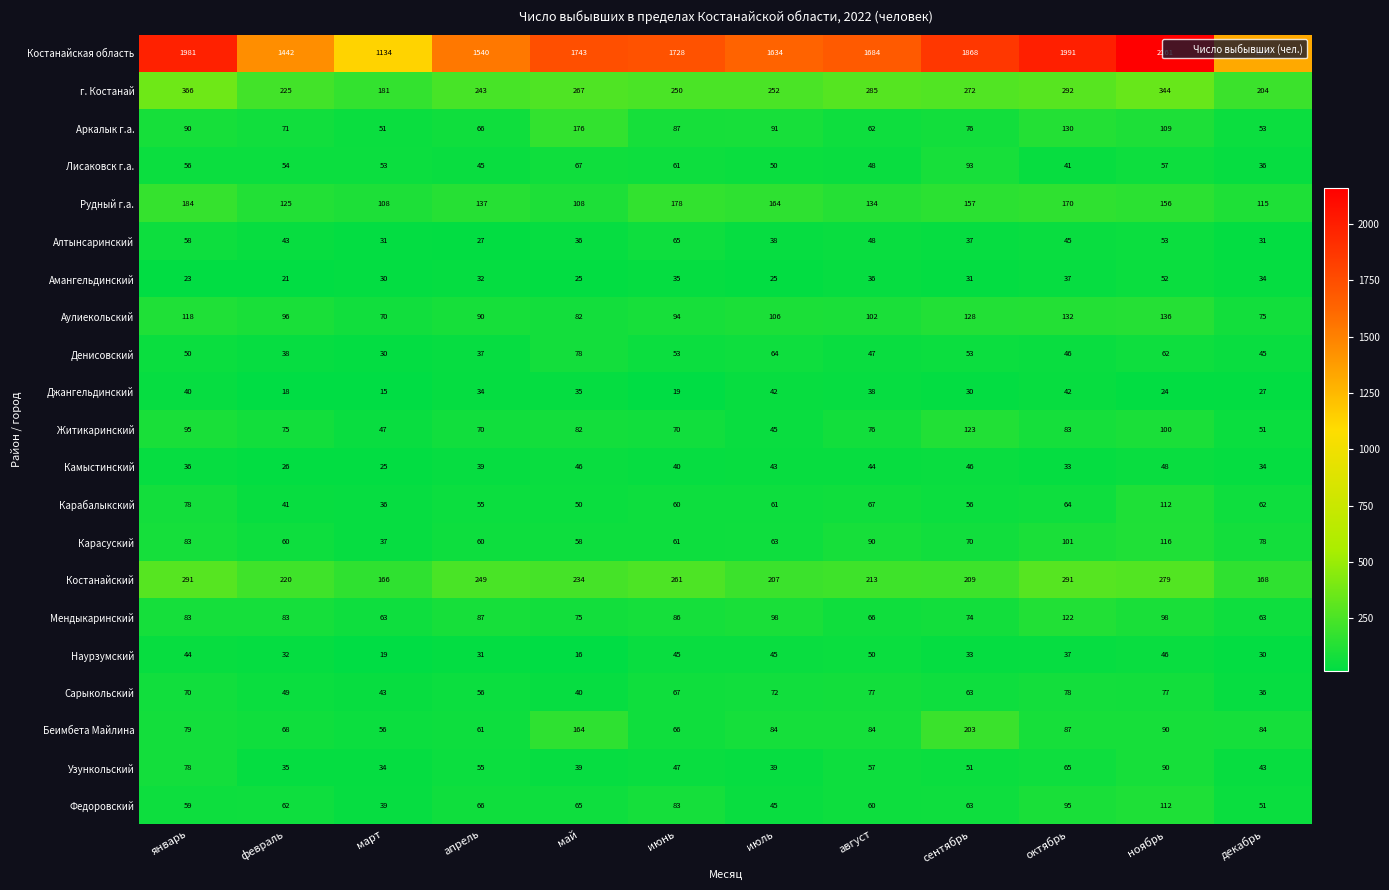

What is the sum of all Джангельдинский values?

364